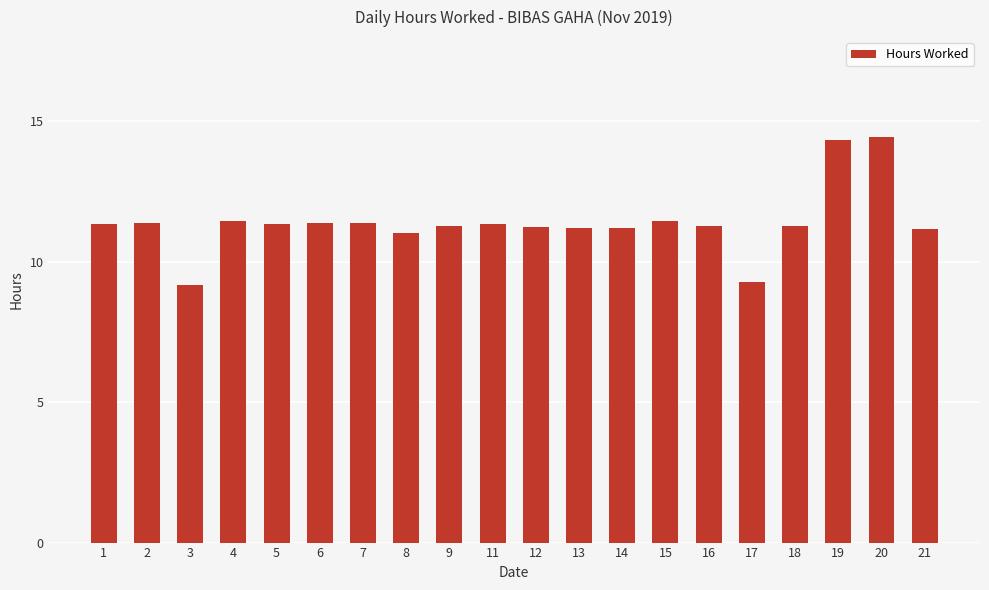

What is the value of the 20th bar from the left?

11.2